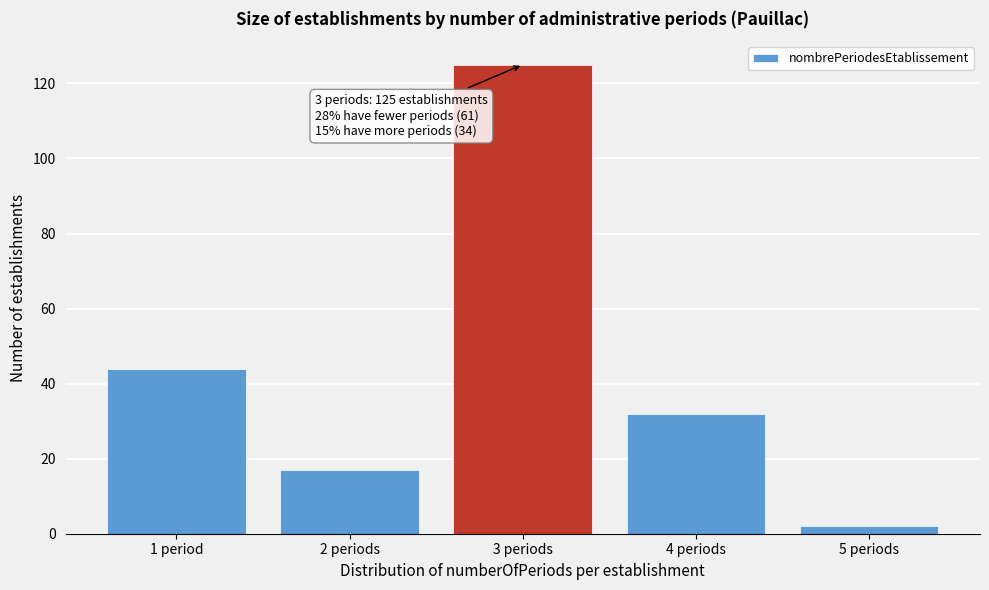

Reading left to right, what are all the values shown in this chart?

44	17	125	32	2